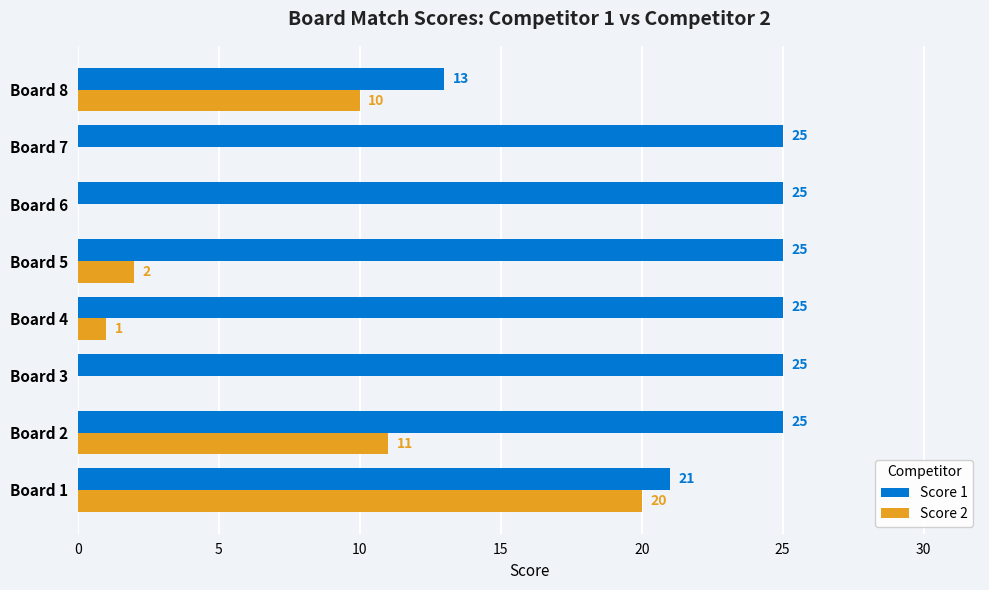

What is the sum of all Score 1 values?

184